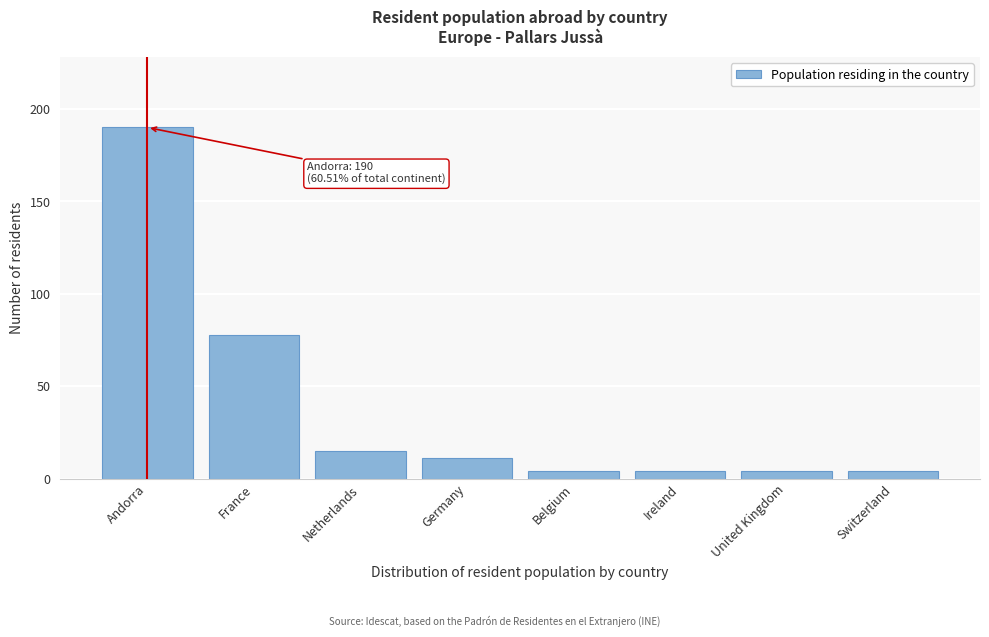

Reading left to right, what are all the values shown in this chart?

190	78	15	11	4	4	4	4